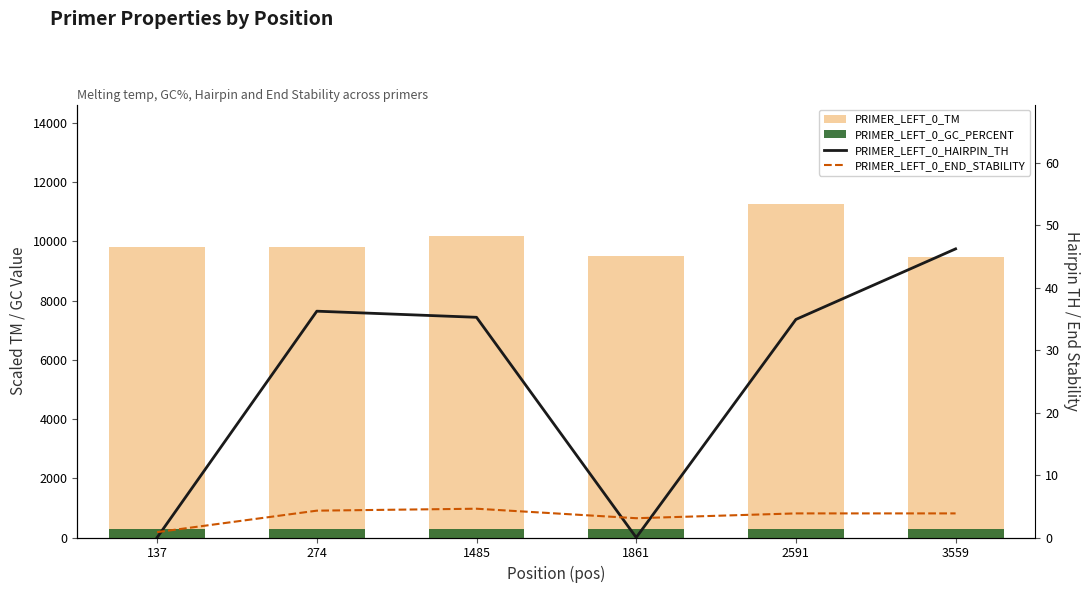

Rank the series at 274 from lowest to highest value.

PRIMER_LEFT_0_END_STABILITY, PRIMER_LEFT_0_HAIRPIN_TH, PRIMER_LEFT_0_GC_PERCENT, PRIMER_LEFT_0_TM